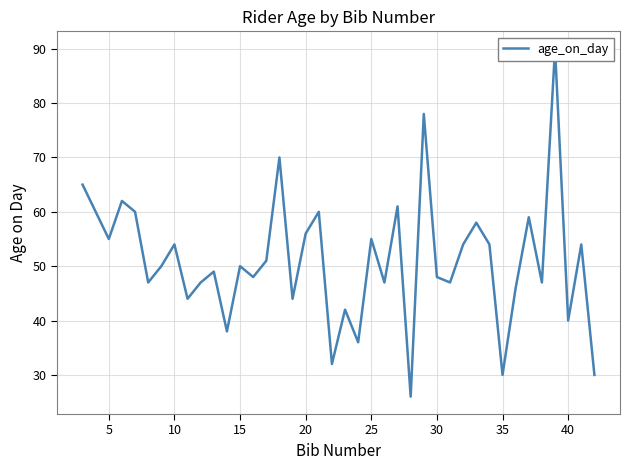

What is the difference between the second highest and minimum values?

52